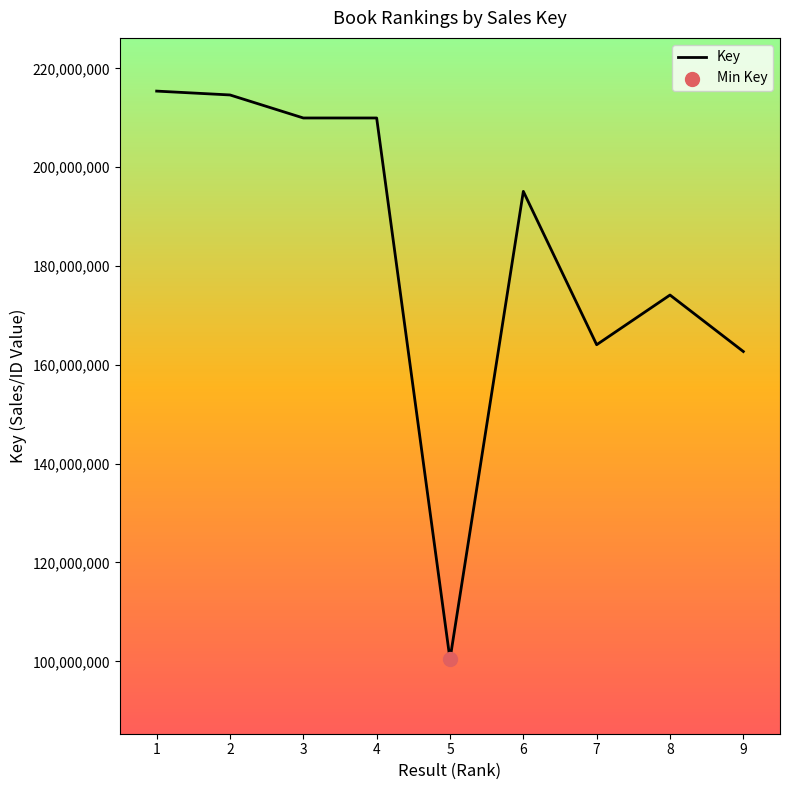

Approximately how many times larger is the value at 5 compared to 8?

0.6